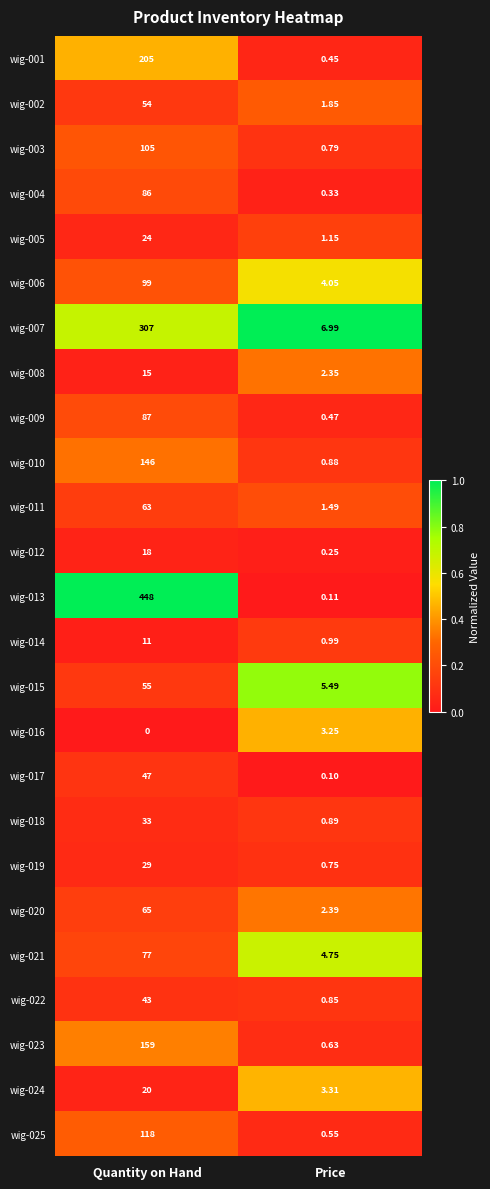

What is the greatest value displayed?

448.0